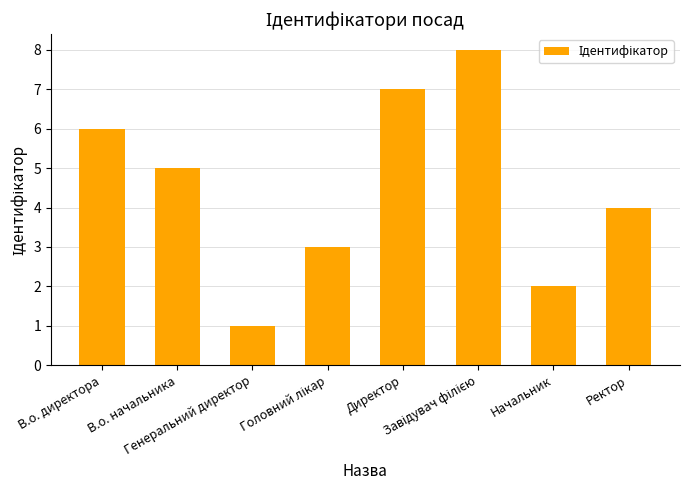

What is the sum of all values?

36